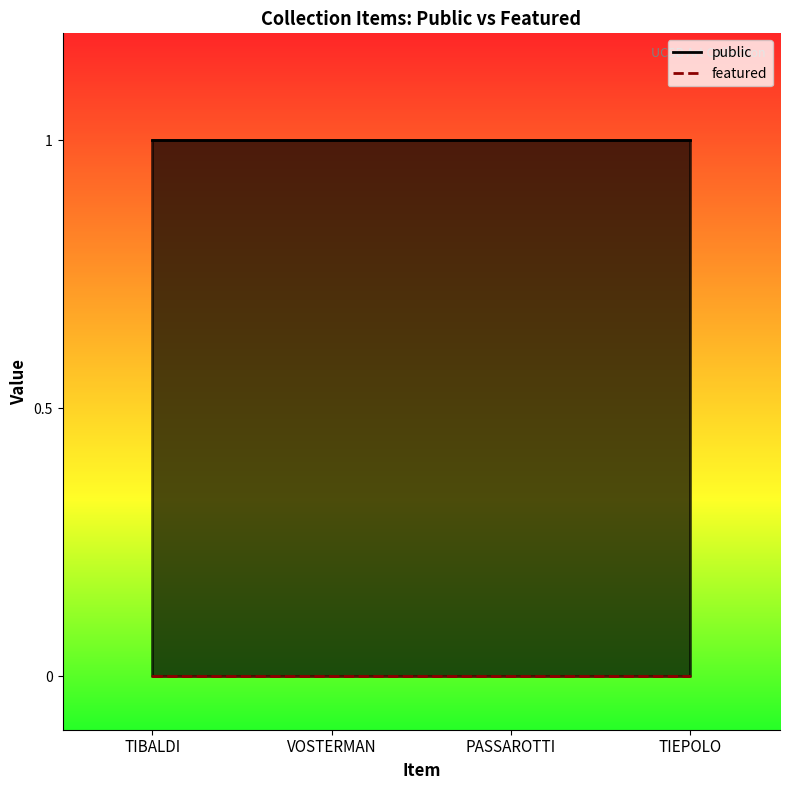

True or false: featured and public intersect in this chart.

False